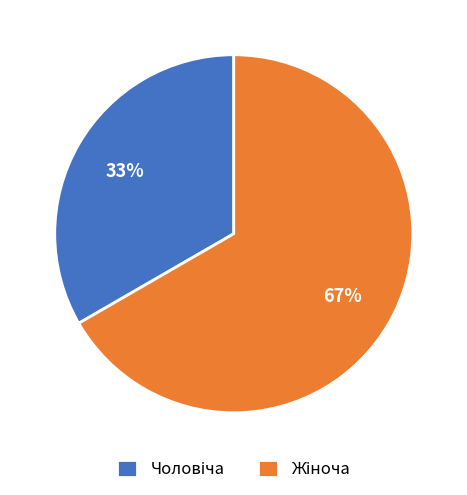

Is there any slice that represents more than half of the pie?

Yes